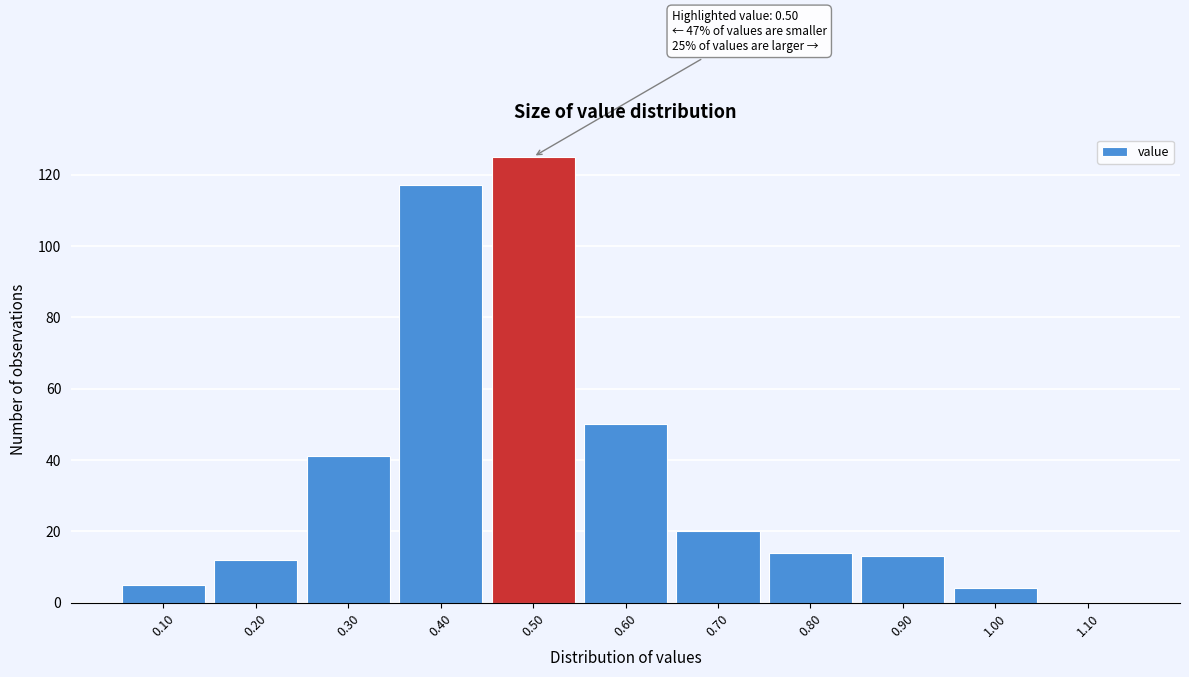

Which range on the x-axis has the tallest bar?

0.45 to 0.55